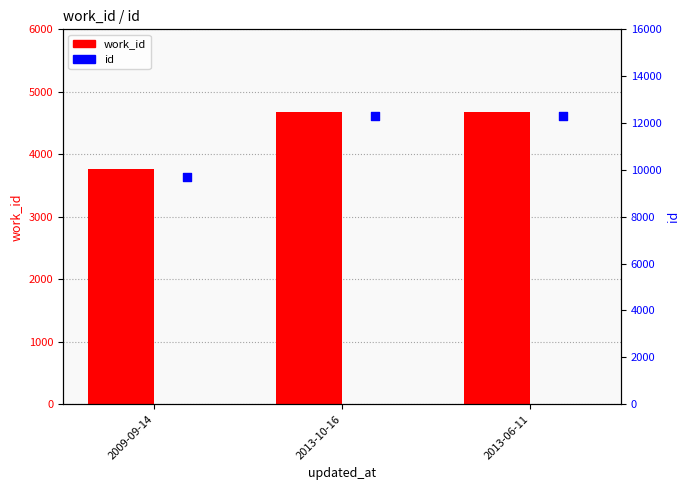

Which series has the largest Y range (max minus min)?

id